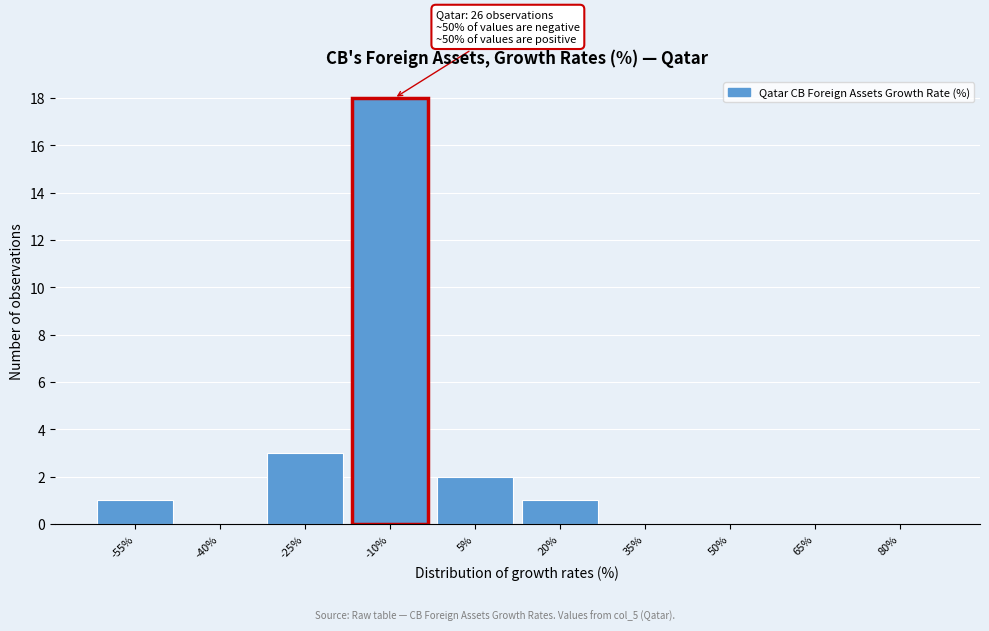

Reading right to left, transcribe all the data shown in this chart.

80%=0	65%=0	50%=0	35%=0	20%=1	5%=2	-10%=18	-25%=3	-40%=0	-55%=1